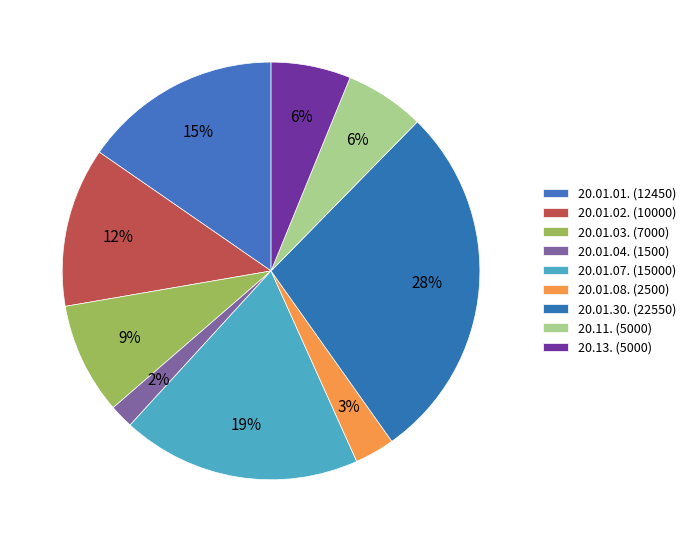

To the nearest percent, what is the combined percentage of 20.01.08. and 20.01.02.?

15%